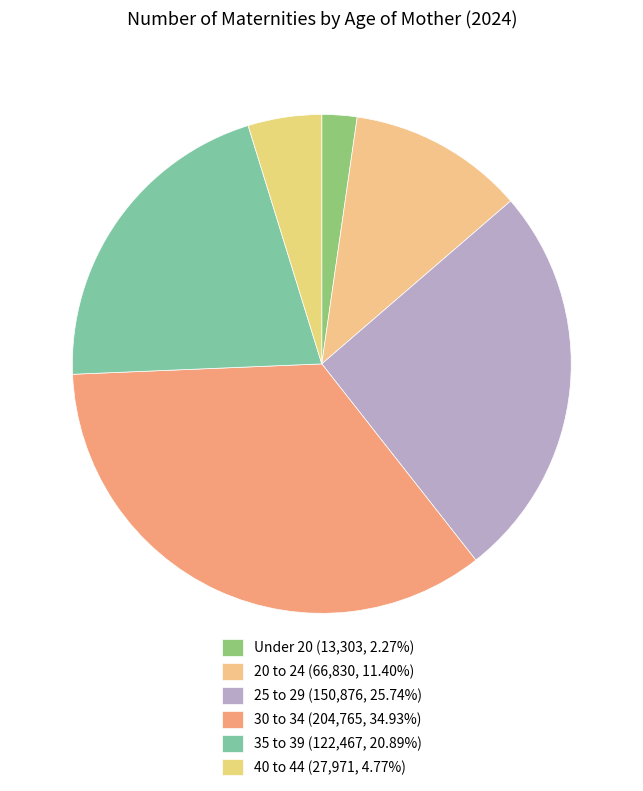

The 20 to 24 slice represents 11% of the pie. True or false?

True